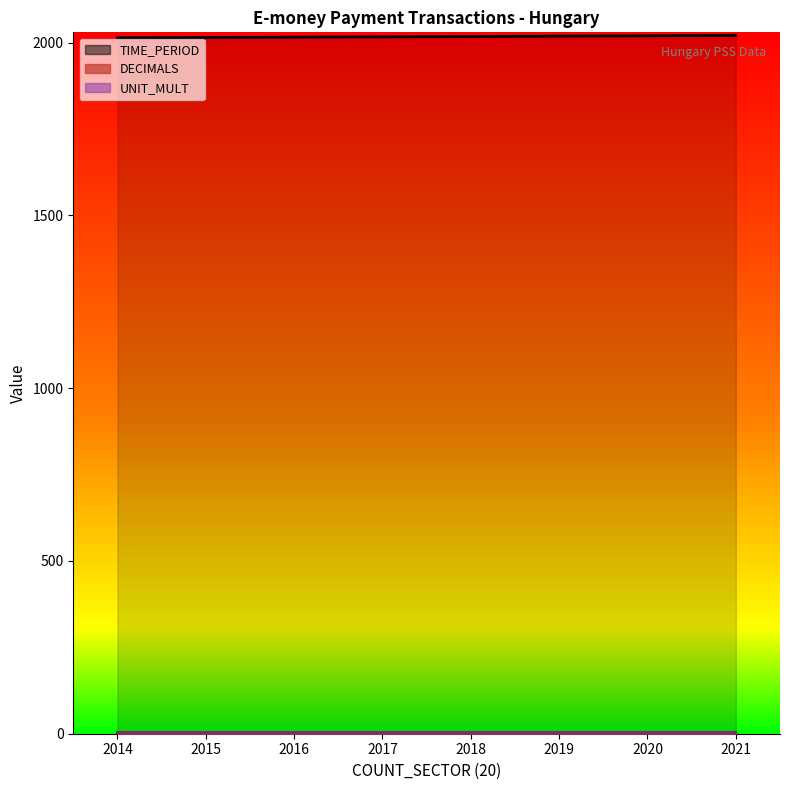

Is the value of UNIT_MULT at 2017 greater than the value of TIME_PERIOD at 2018?

No